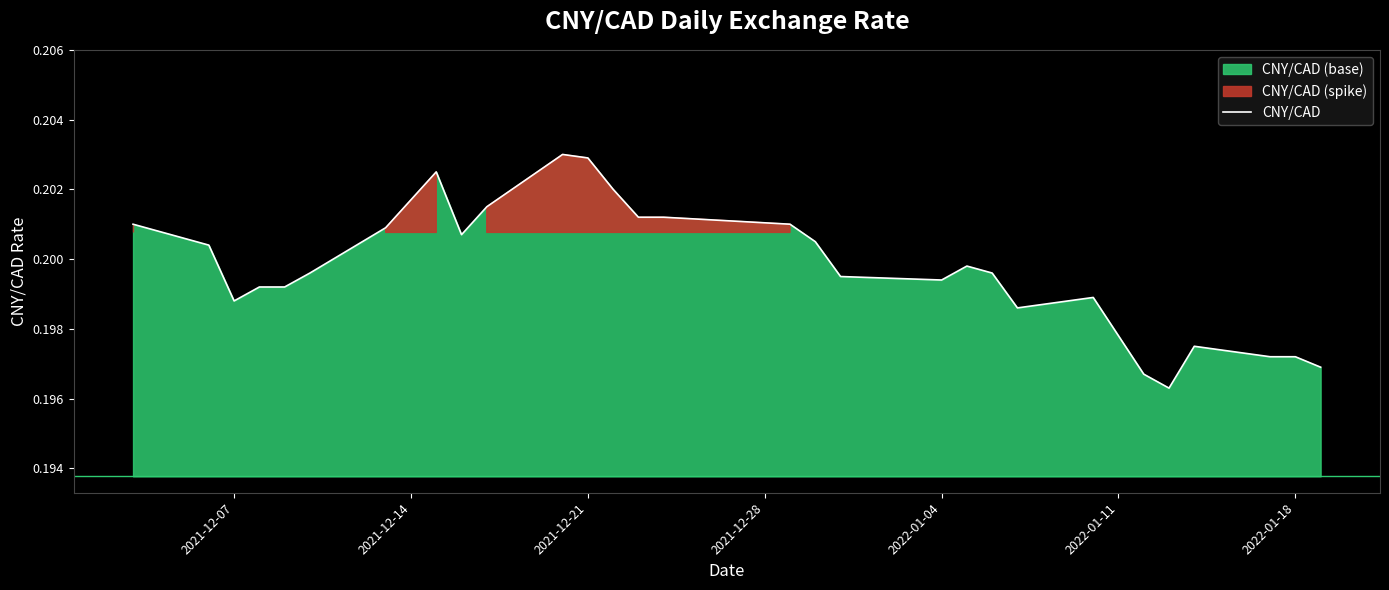

What is the greatest value displayed?

0.2